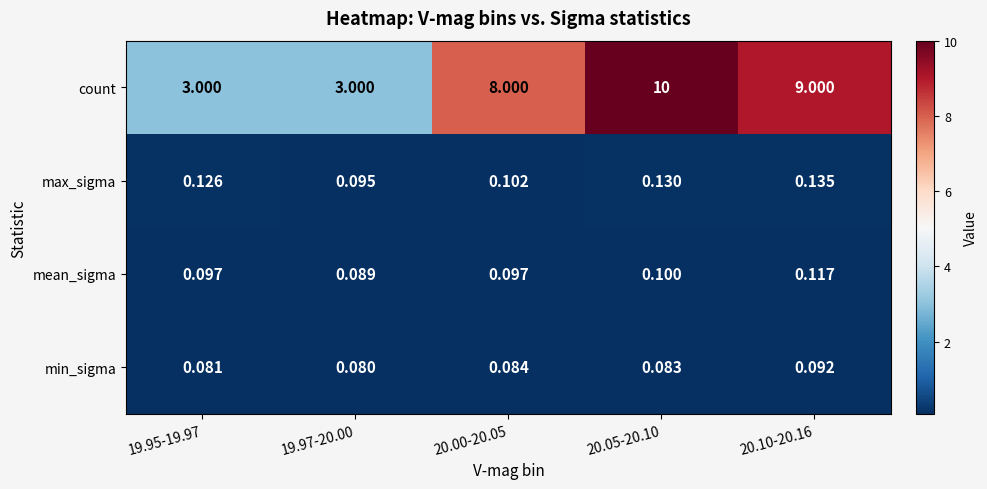

Which series changed the most between 20.05-20.10 and 20.10-20.16?

count